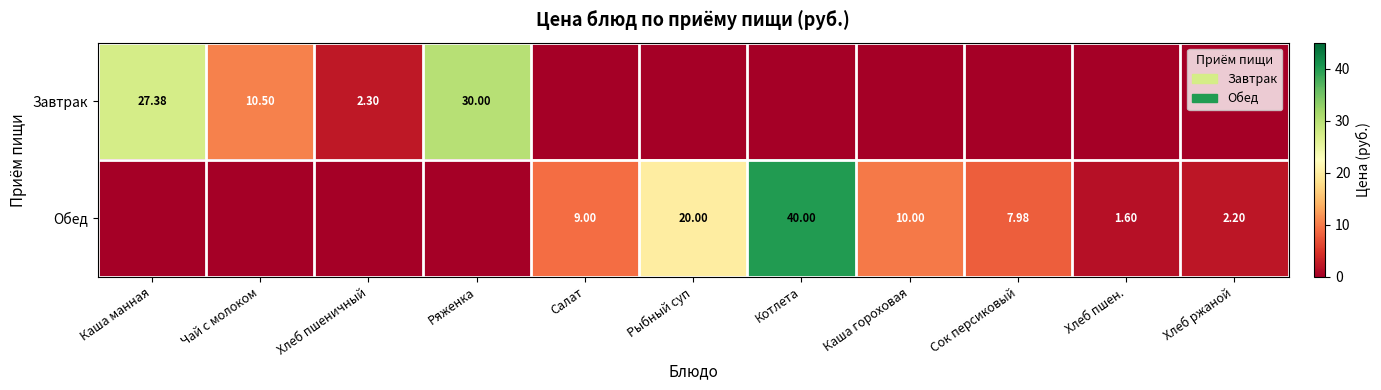

How many values in Завтрак are above zero?

4